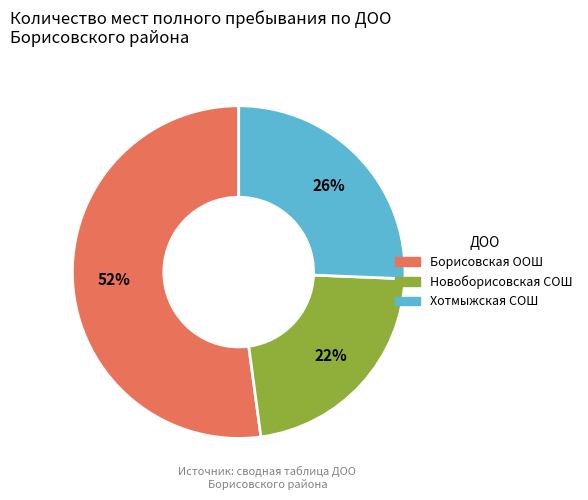

Is there a majority slice in this chart?

Yes